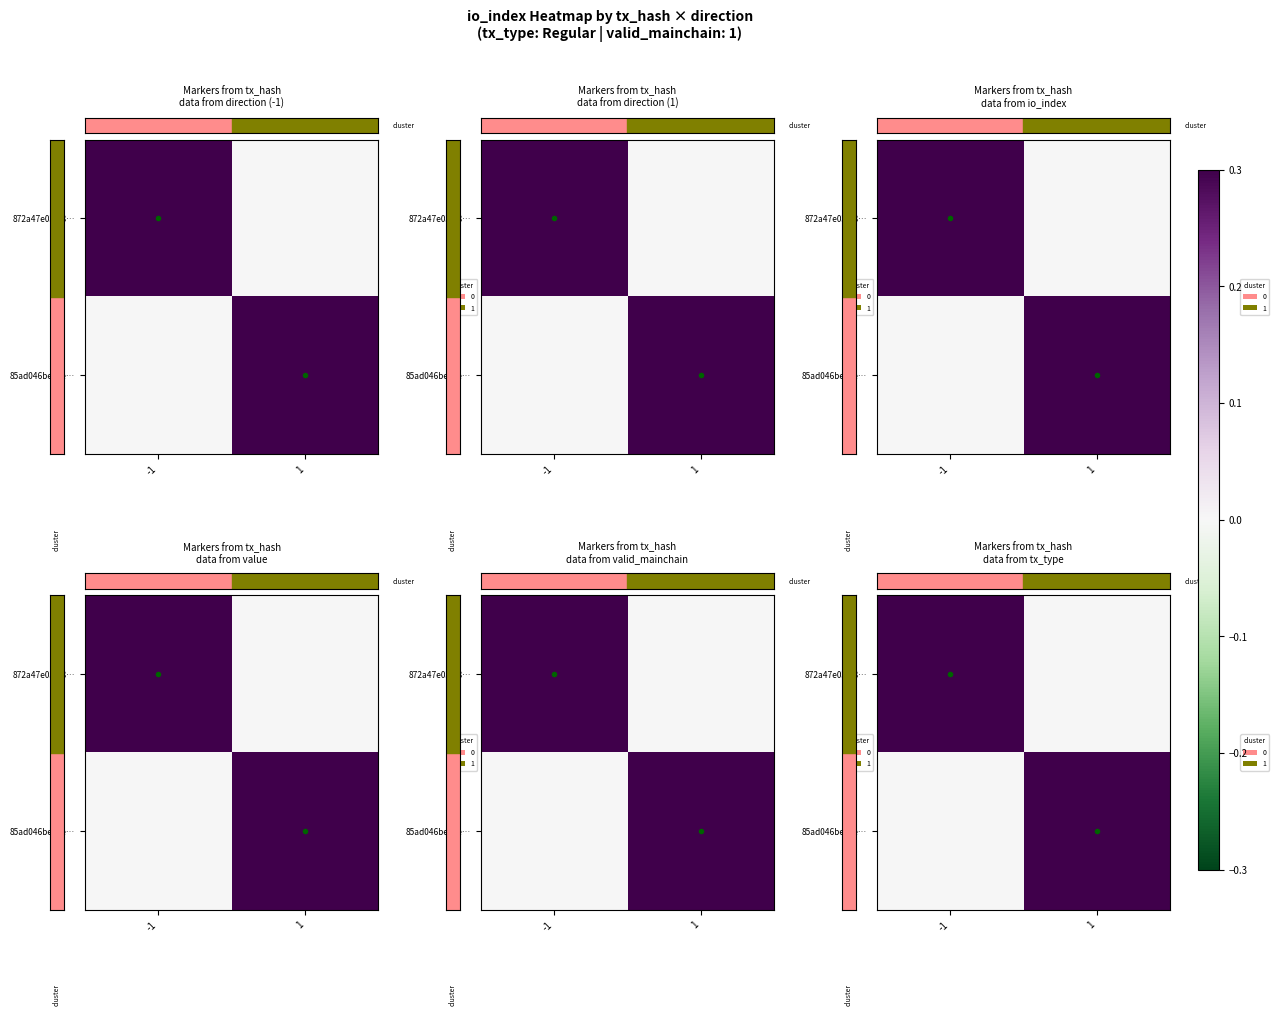

Is the value of row_1 at 1 greater than the value of row_0 at 1?

Yes